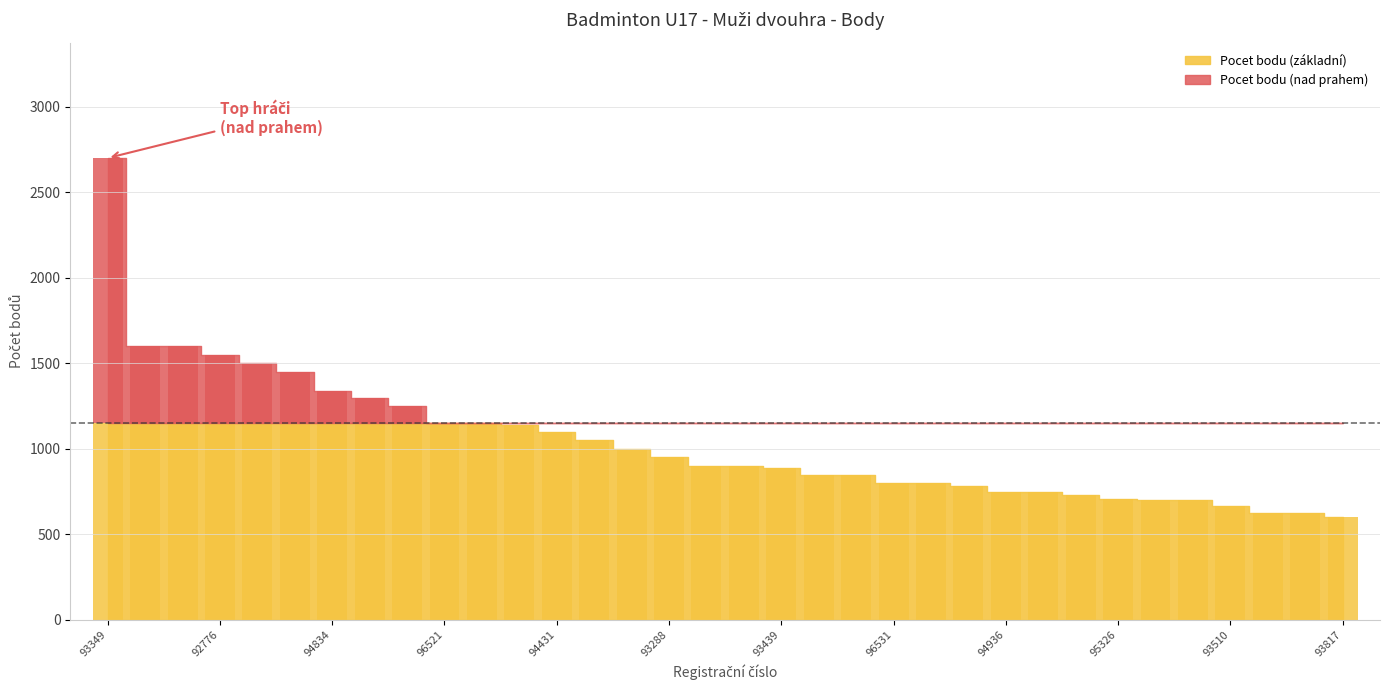

What is the greatest value displayed?

2700